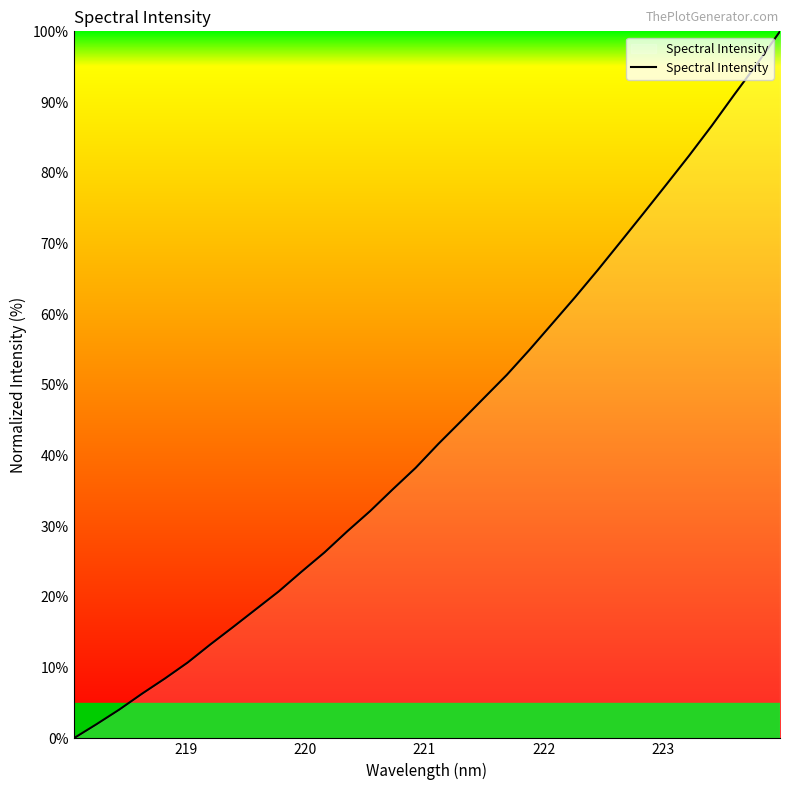

What is the difference between the maximum and minimum values?

100.0